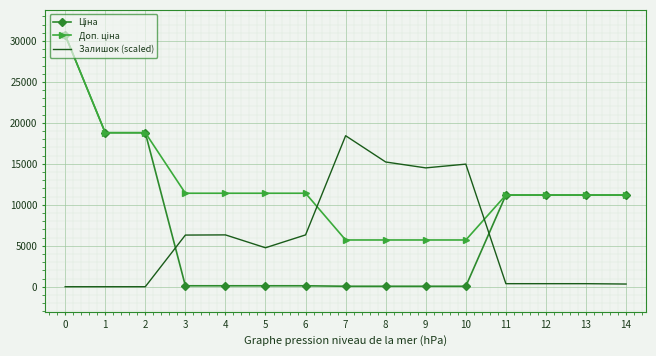

What is the total value across all series at 1?

37593.6